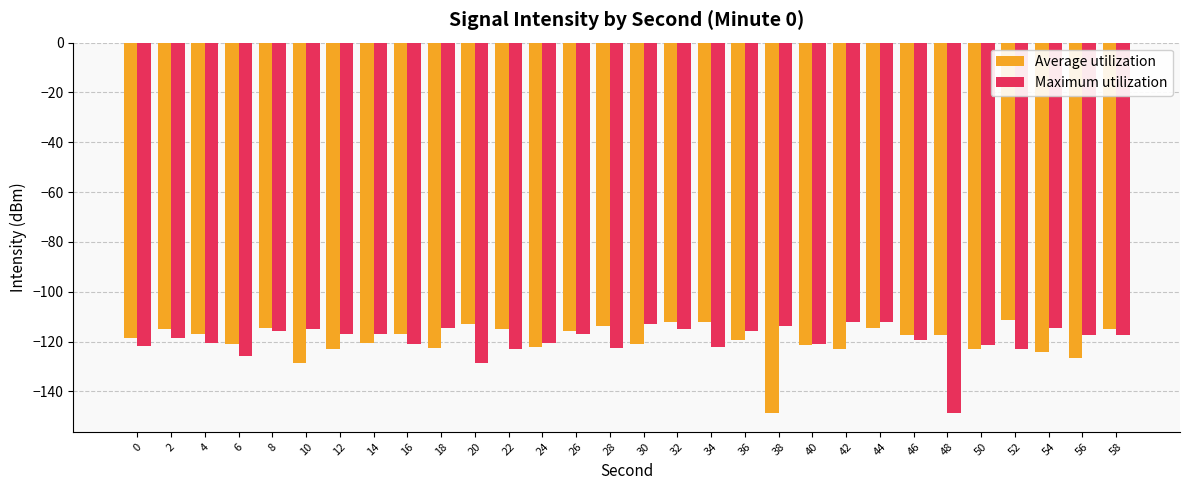

What are all the series names shown in the legend?

Average utilization, Maximum utilization